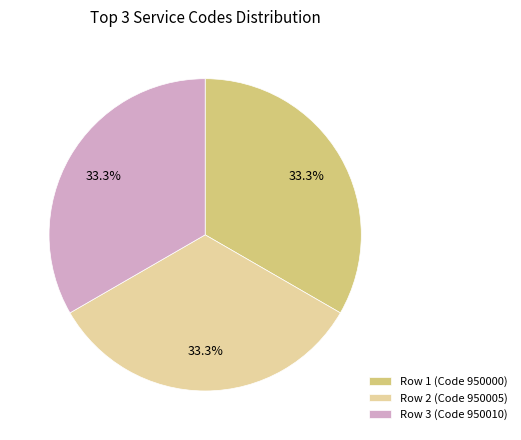

How many slices are in this pie chart?

3